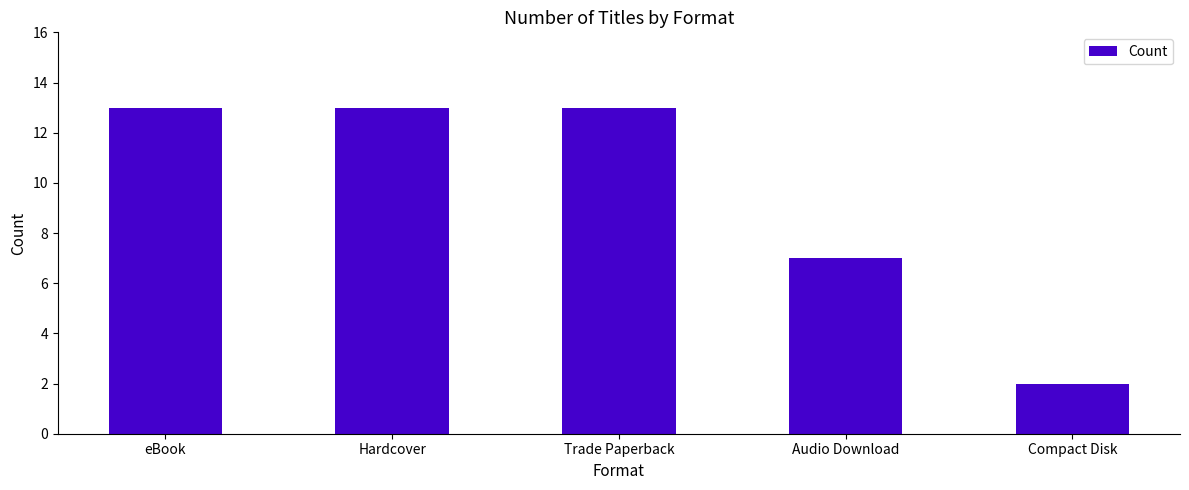

Which category has the lowest value across all series?

Compact Disk